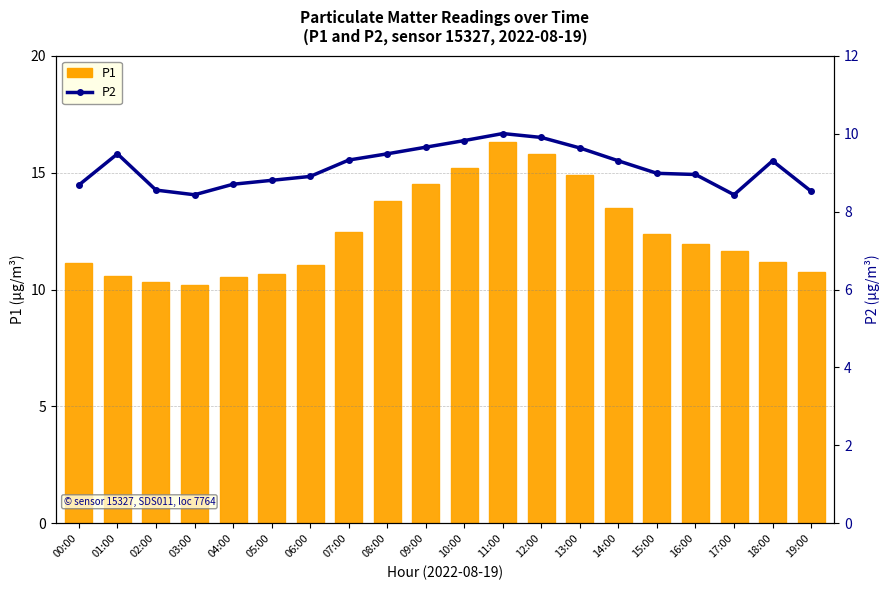

What is the spread (max minus min) of values at 12:00?

5.9